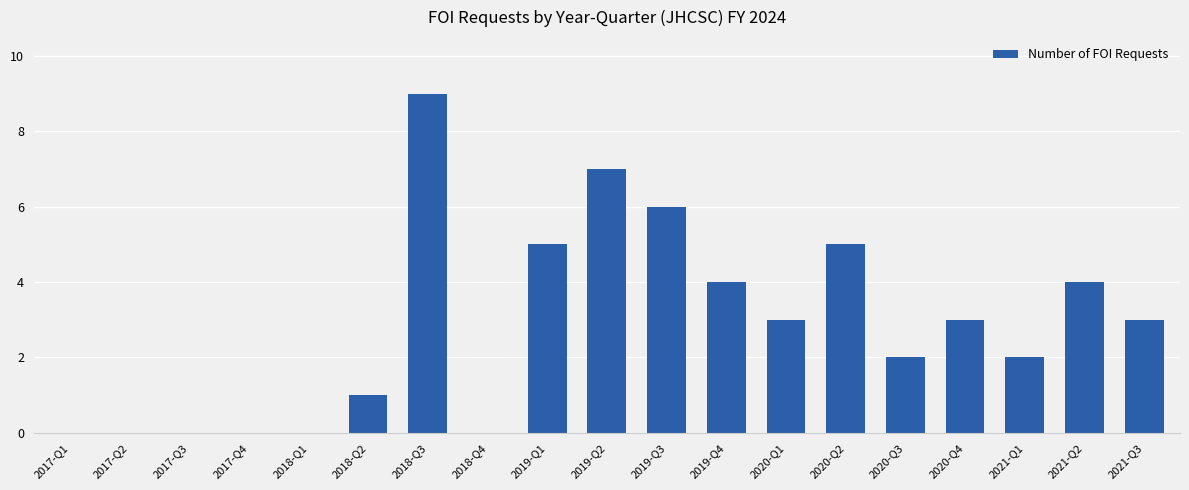

Reading left to right, list all the values displayed in this chart.

2017-Q1=0	2017-Q2=0	2017-Q3=0	2017-Q4=0	2018-Q1=0	2018-Q2=1	2018-Q3=9	2018-Q4=0	2019-Q1=5	2019-Q2=7	2019-Q3=6	2019-Q4=4	2020-Q1=3	2020-Q2=5	2020-Q3=2	2020-Q4=3	2021-Q1=2	2021-Q2=4	2021-Q3=3